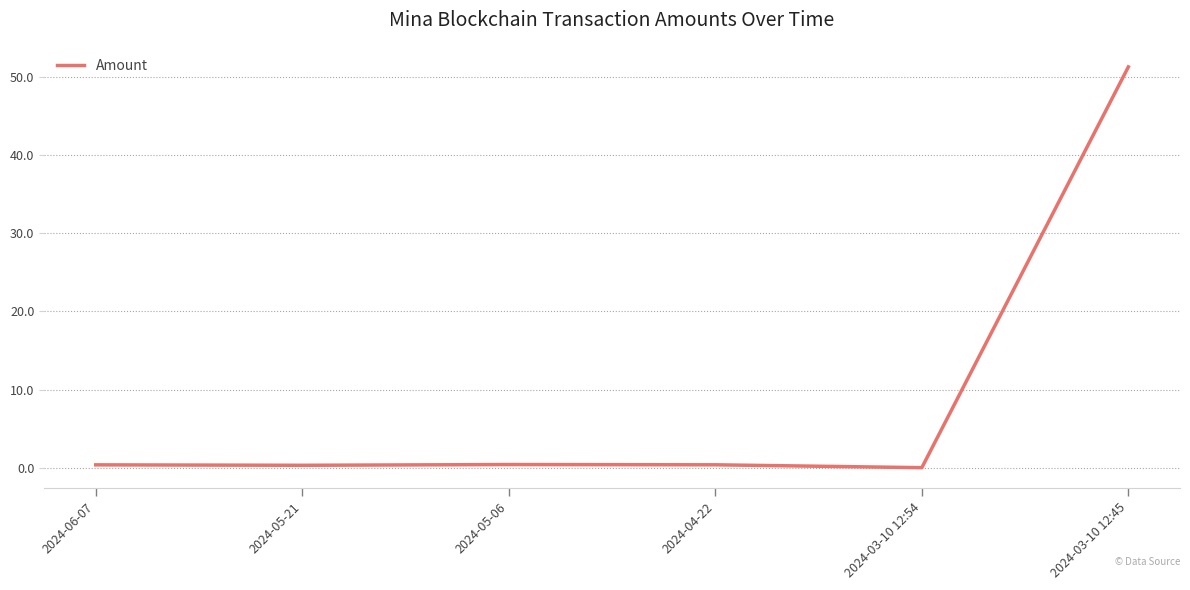

What is the change in value from 2024-04-22 to 2024-03-10 12:45?

+50.9